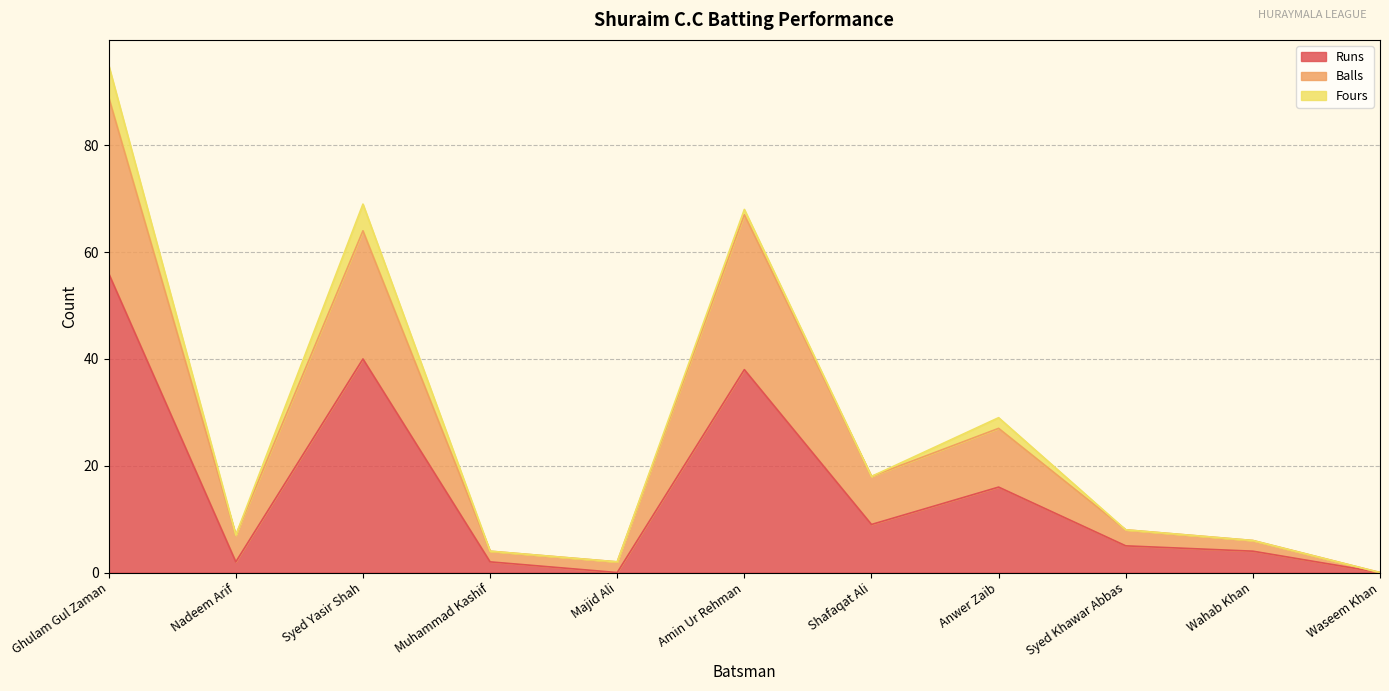

What are all the series names shown in the legend?

Runs, Balls, Fours